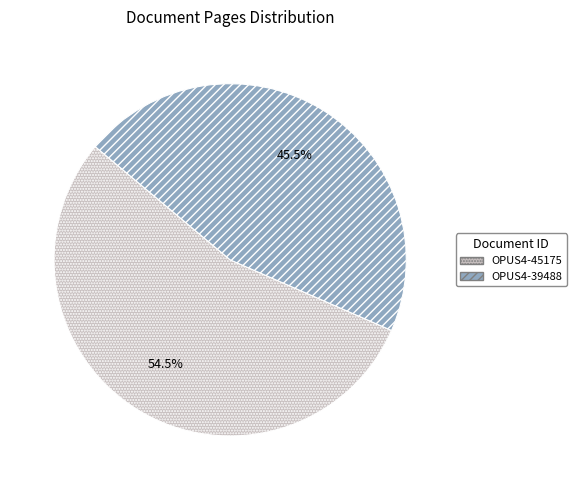

Is it true that OPUS4-45175 is 67% of the pie?

False